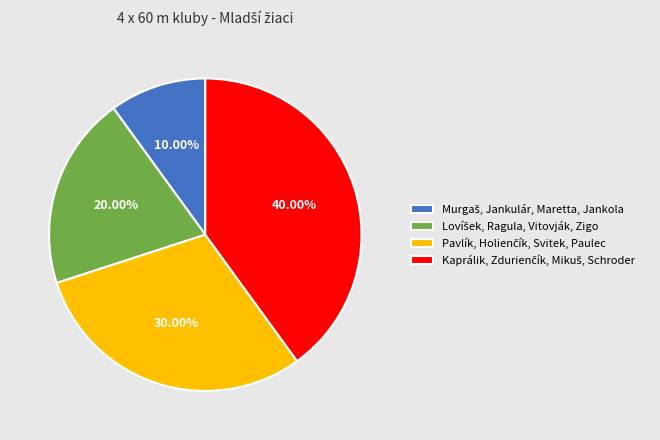

Is there a majority slice in this chart?

No